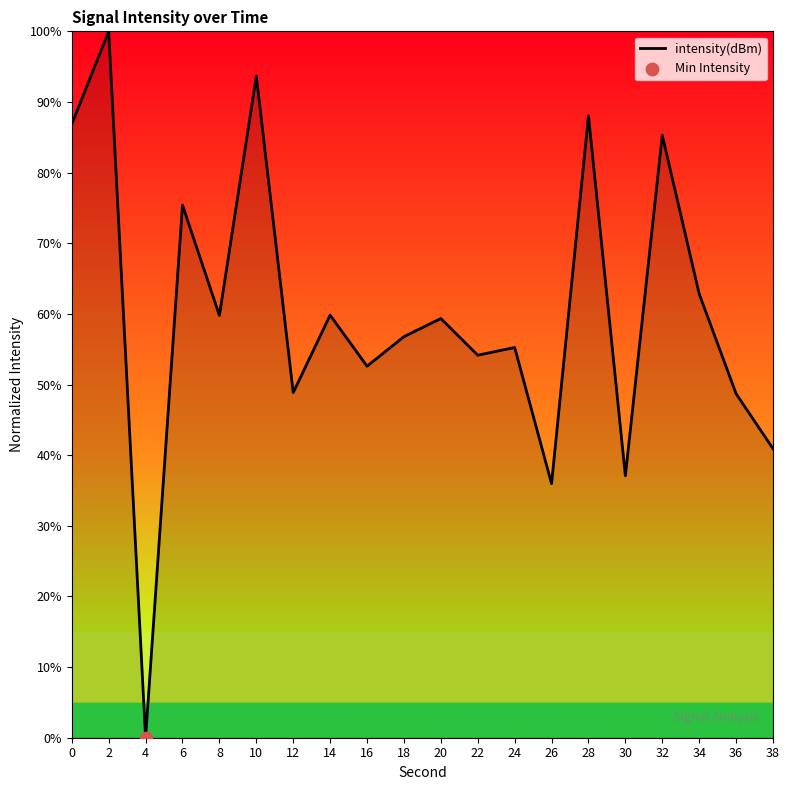

Between 32 and 20, which is larger?

32